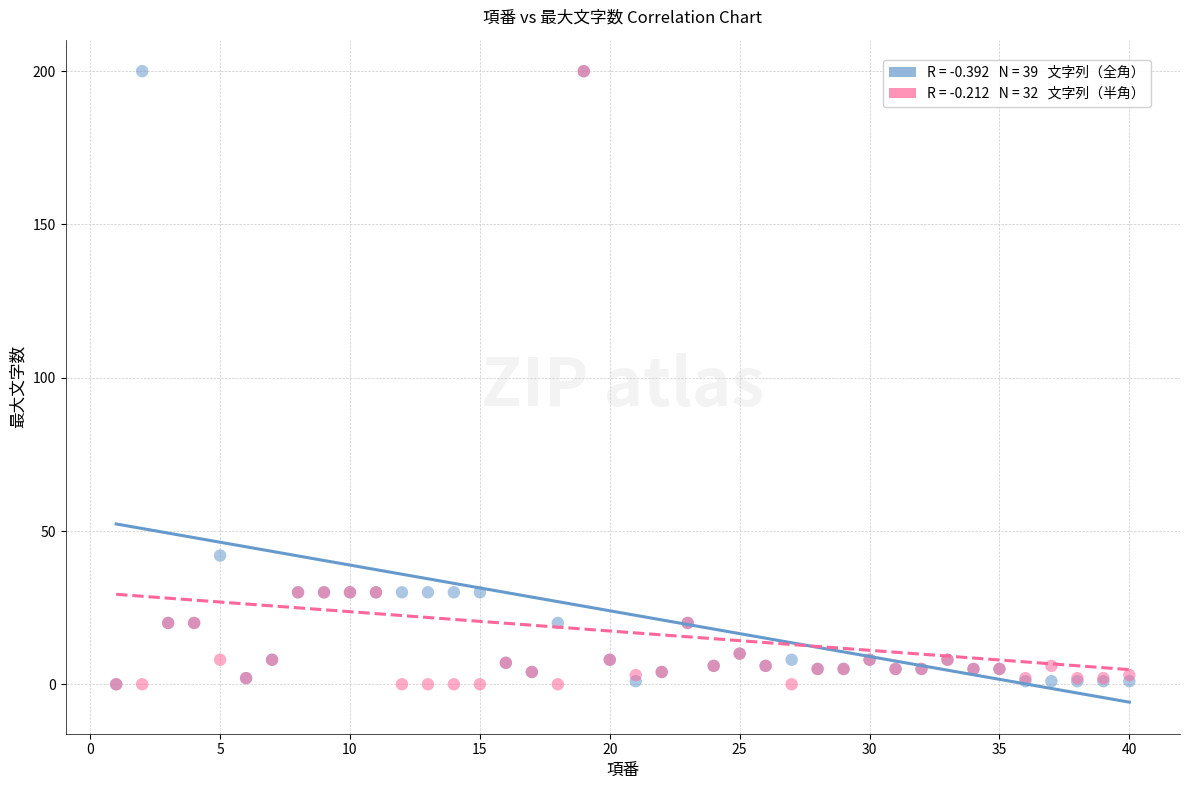

Across all series, what Y value is closest to 100?

42